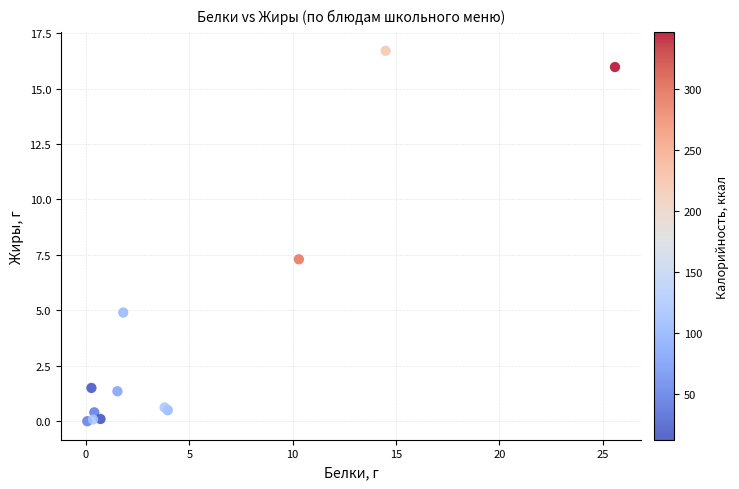

What Y value in the scatter plot is closest to 8?

7.3